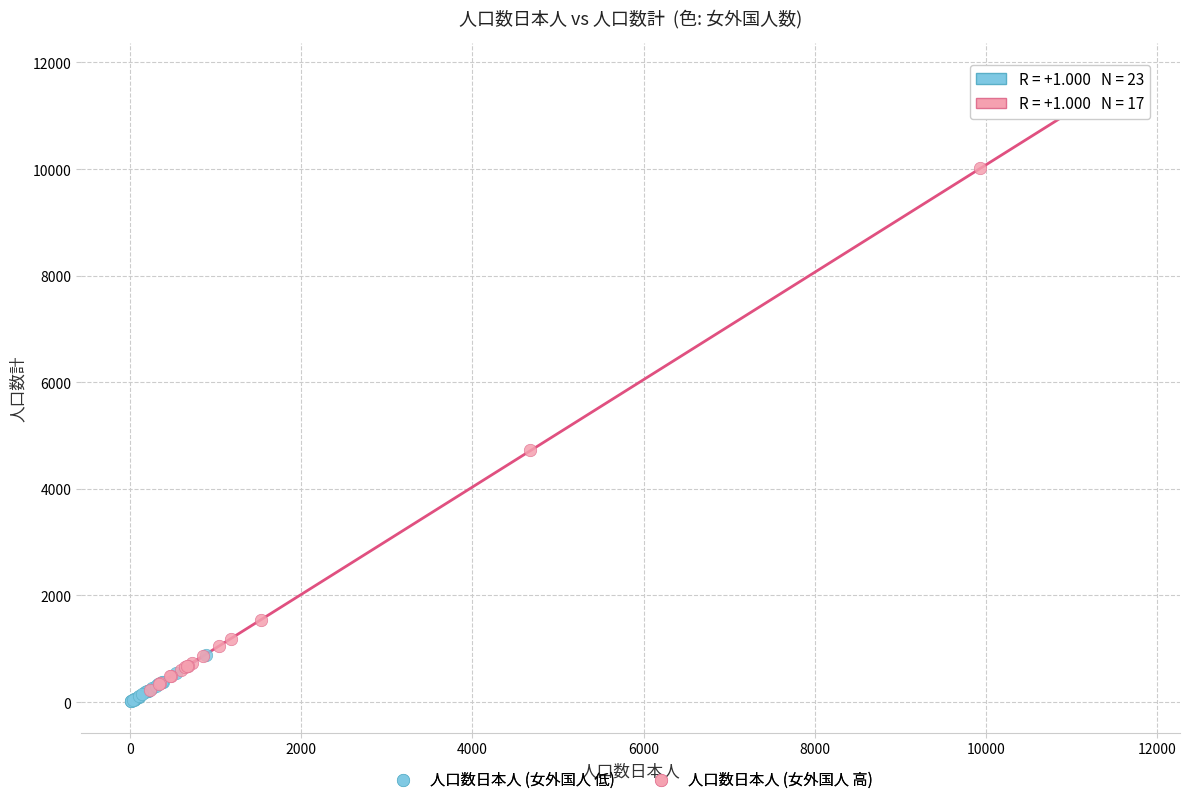

Which series reaches the maximum Y coordinate?

人口数日本人 (女外国人 高)